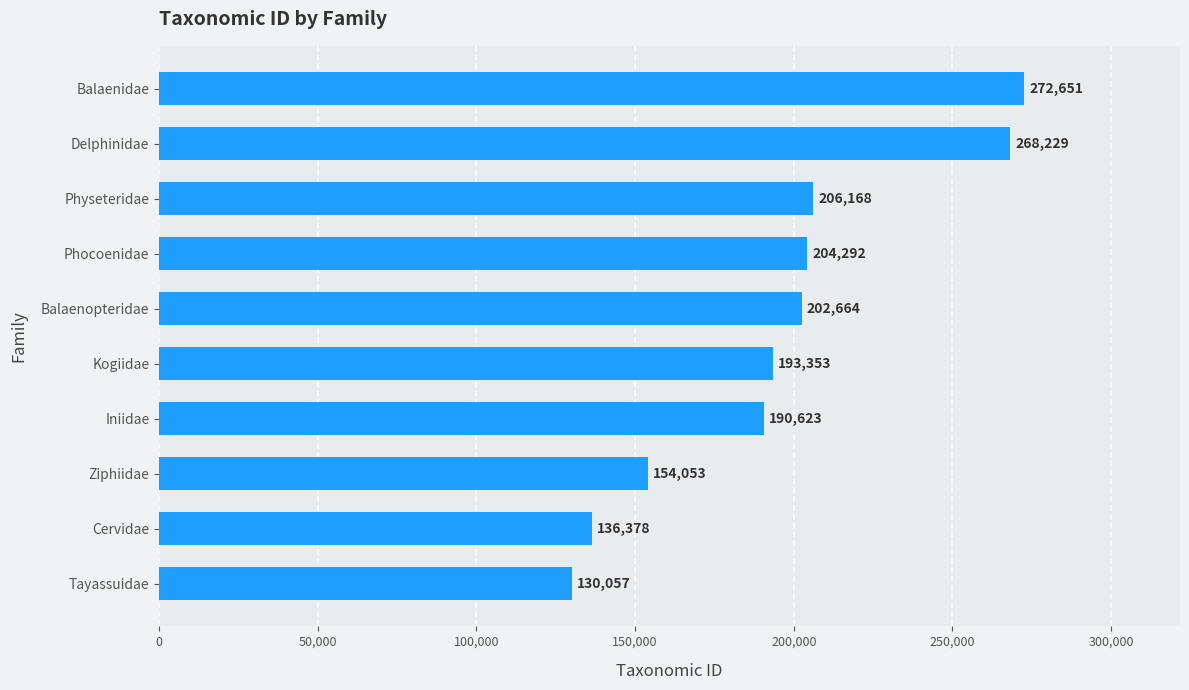

How many data points does each series have?

10